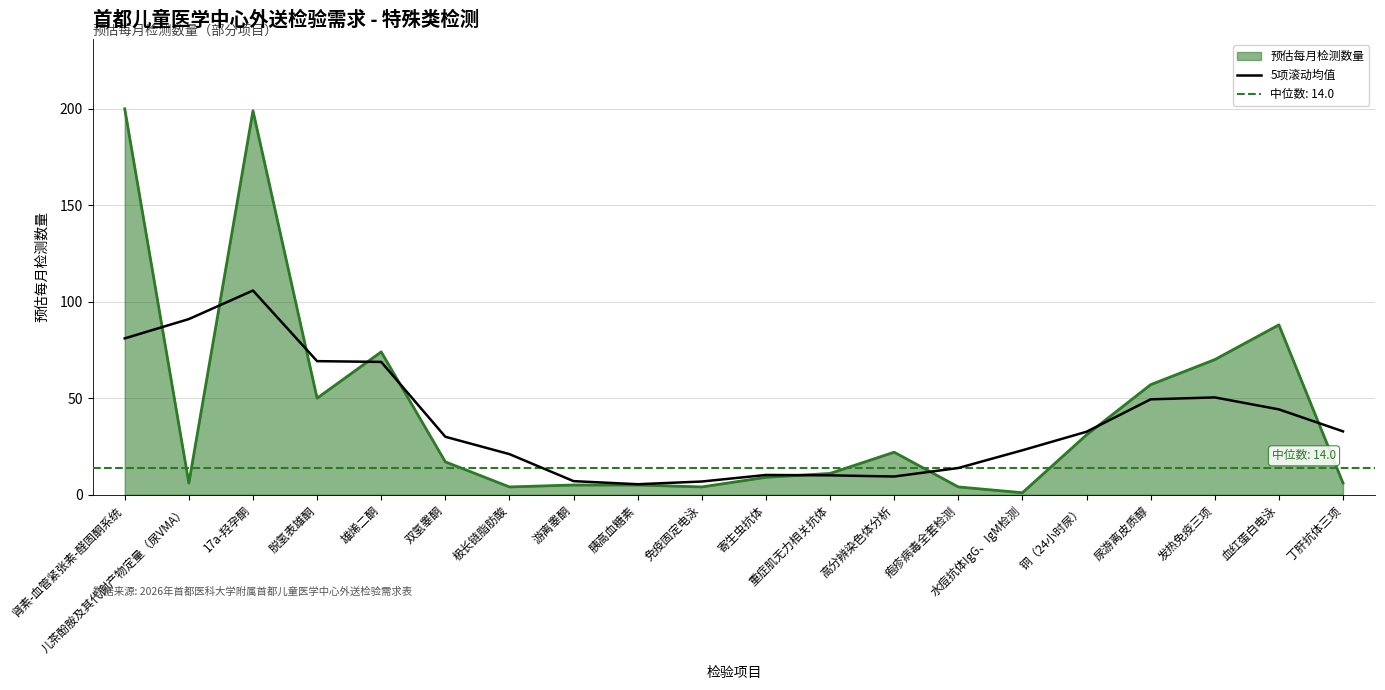

At which category does 5项滚动均值 reach its first local valley?

胰高血糖素